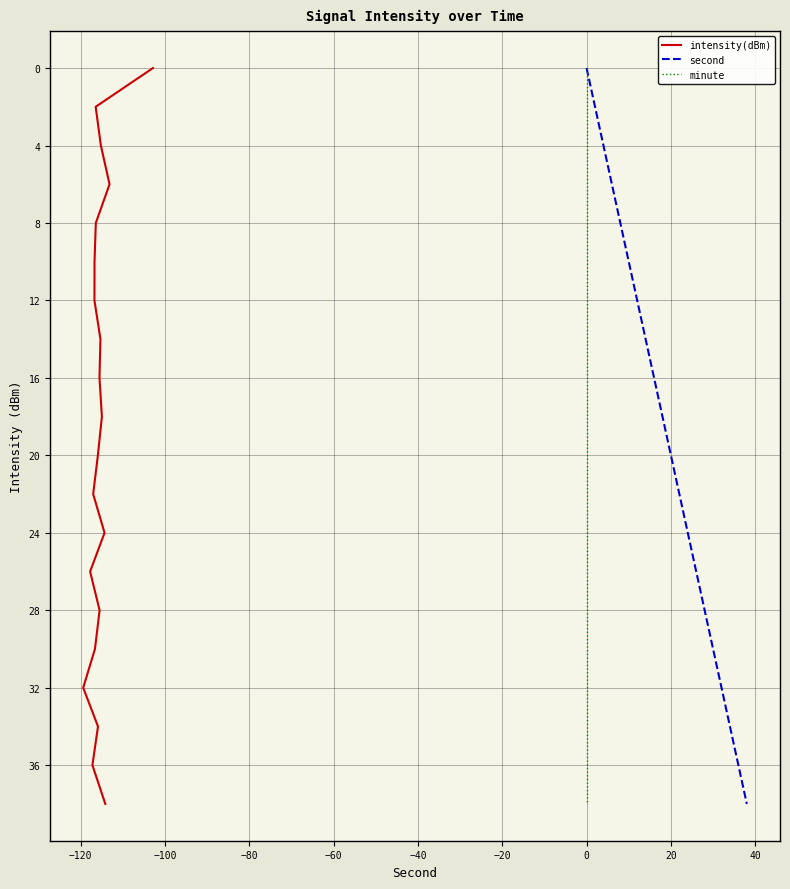

What is the highest value of the second series?

38